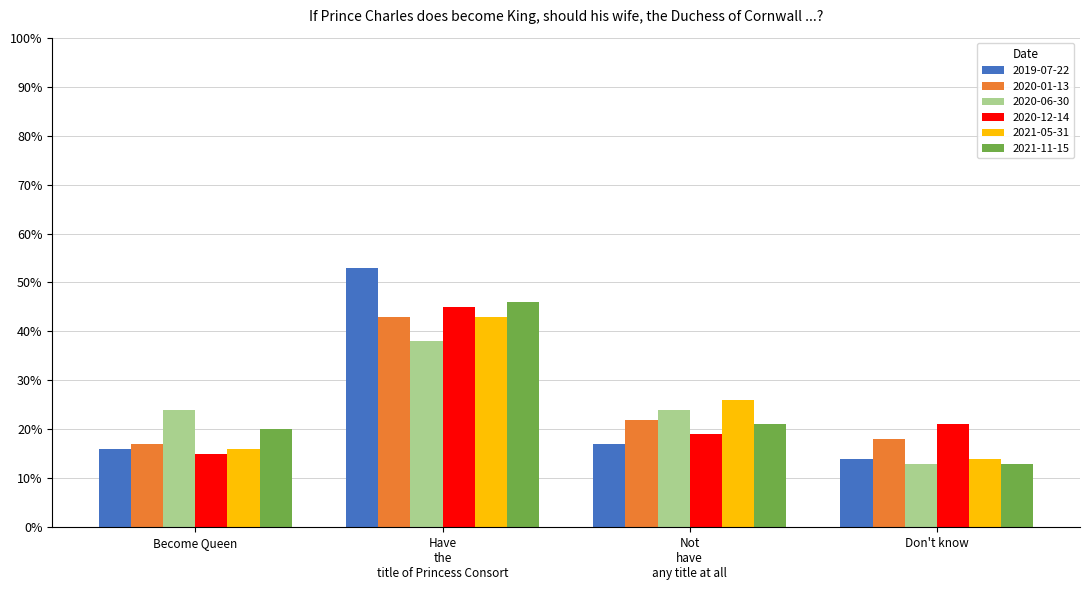

Reading left to right, list all the values displayed in this chart.

2019-07-22: Become Queen=0.2	Have the title of Princess Consort=0.5	Not have any title at all=0.2	Don't know=0.1
2020-01-13: Become Queen=0.2	Have the title of Princess Consort=0.4	Not have any title at all=0.2	Don't know=0.2
2020-06-30: Become Queen=0.2	Have the title of Princess Consort=0.4	Not have any title at all=0.2	Don't know=0.1
2020-12-14: Become Queen=0.1	Have the title of Princess Consort=0.5	Not have any title at all=0.2	Don't know=0.2
2021-05-31: Become Queen=0.2	Have the title of Princess Consort=0.4	Not have any title at all=0.3	Don't know=0.1
2021-11-15: Become Queen=0.2	Have the title of Princess Consort=0.5	Not have any title at all=0.2	Don't know=0.1